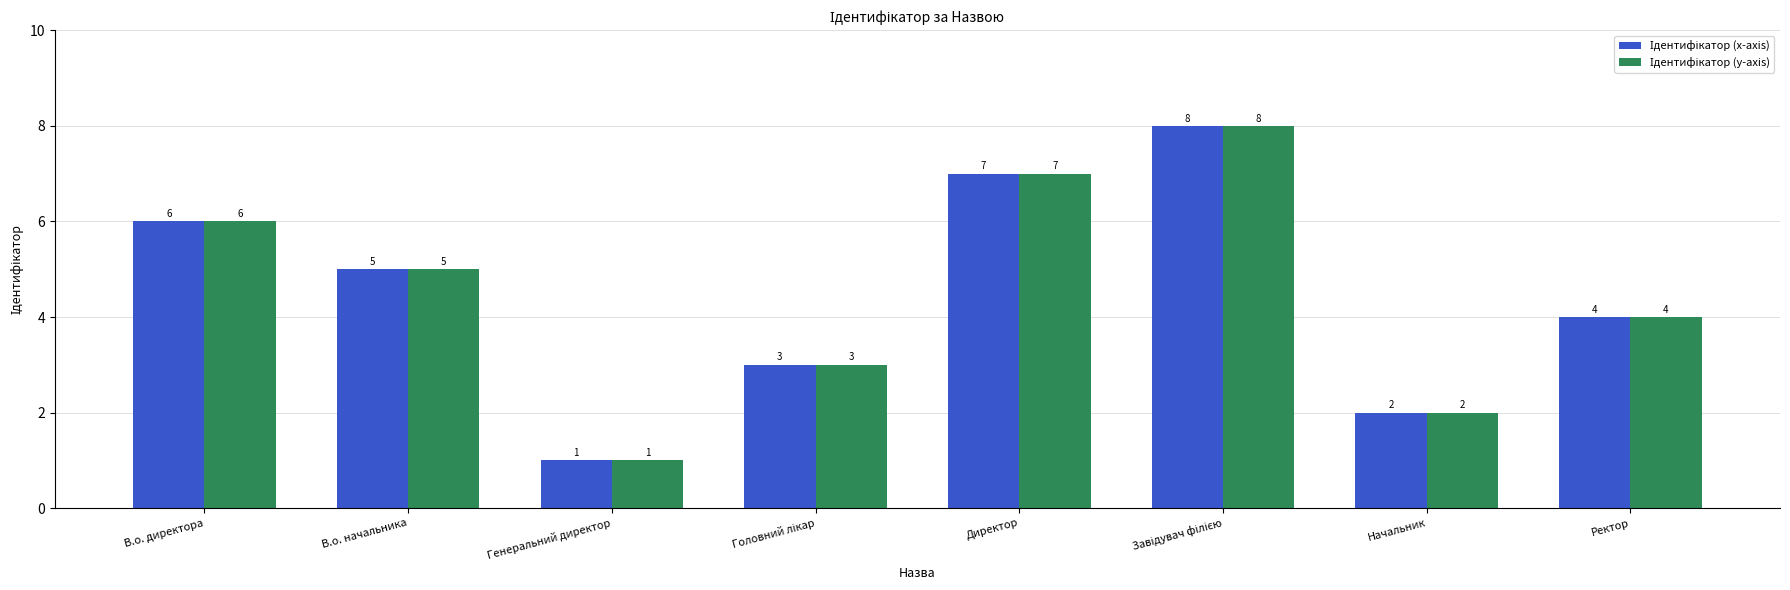

Count the number of categories in the chart.

8